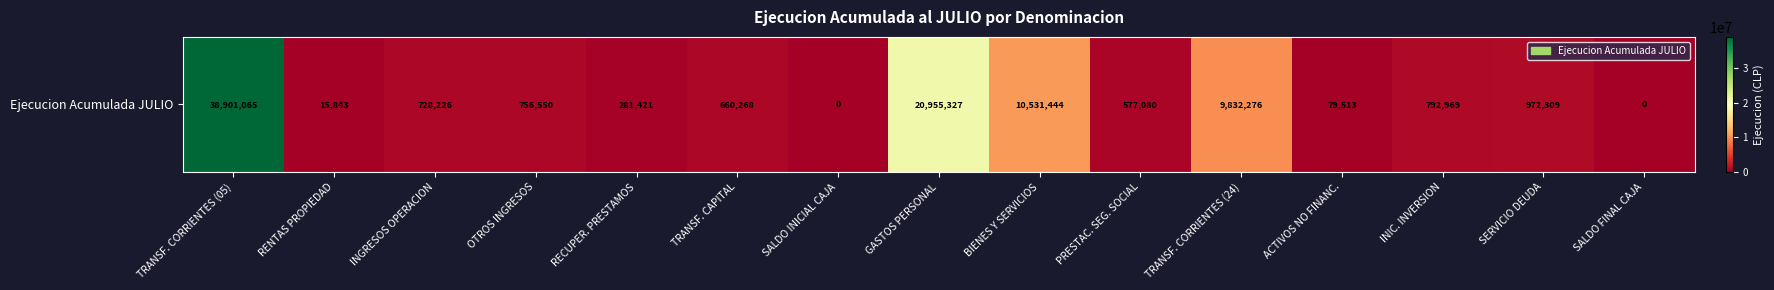

What is the change in value from RENTAS PROPIEDAD to INGRESOS OPERACION?

+712383